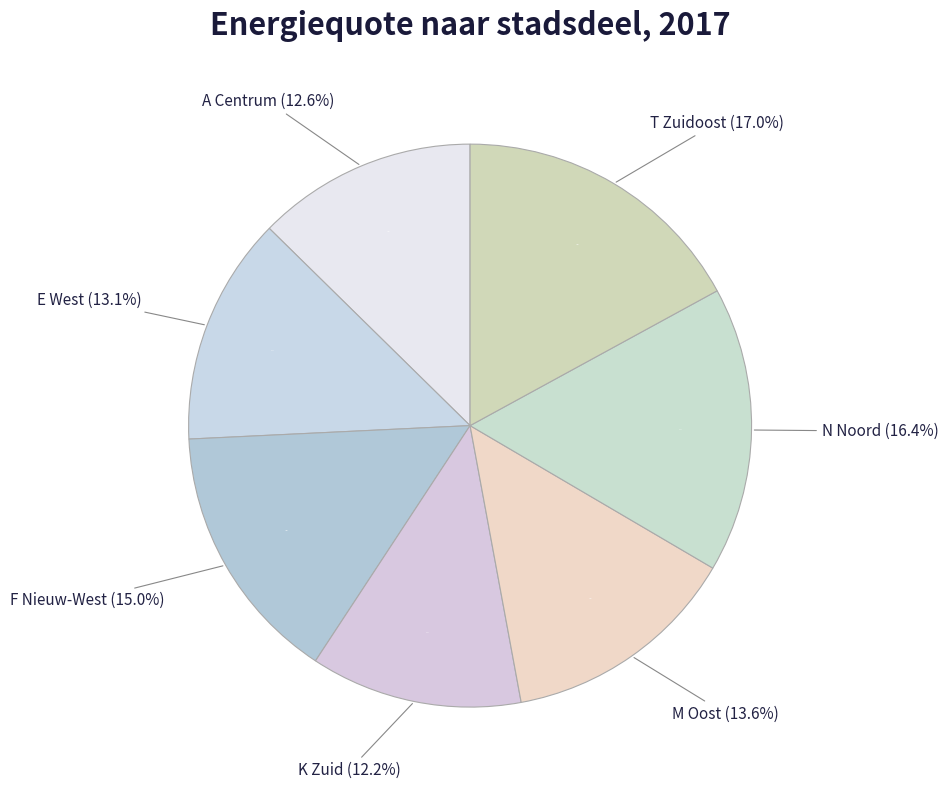

Do F Nieuw-West and A Centrum together represent more than half of the pie?

No